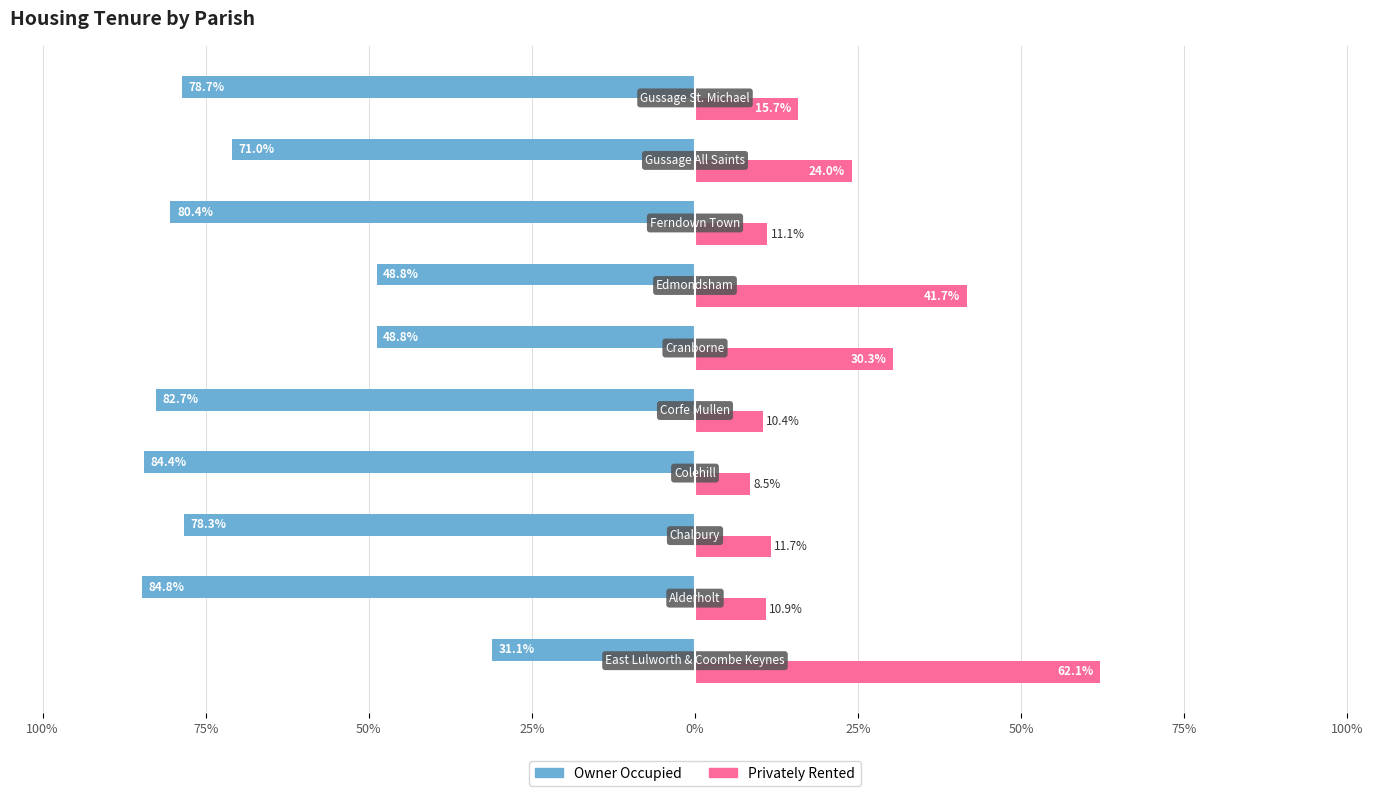

What are all the series names shown in the legend?

Owner Occupied, Privately Rented